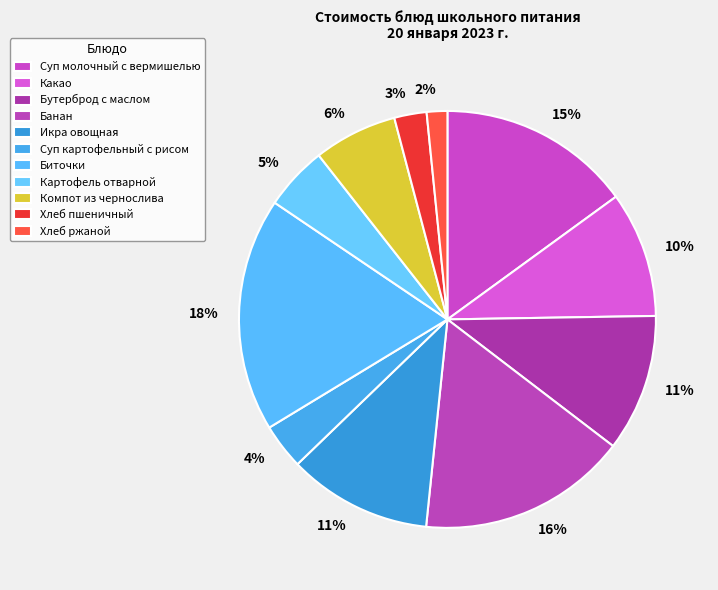

How many segments does this pie chart have?

11